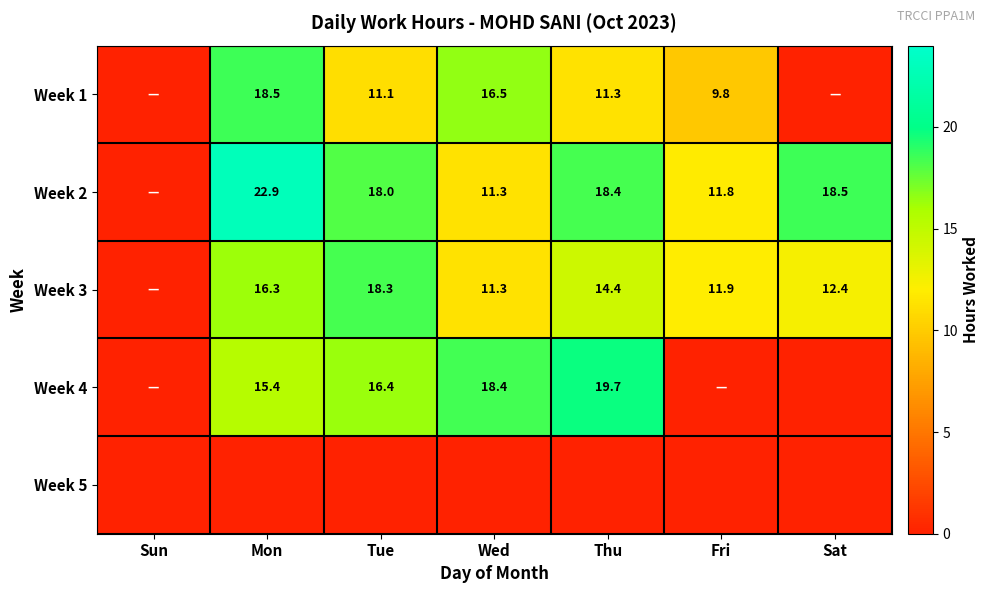

True or false: Week 2 has a value of 12.6 at Mon.

False